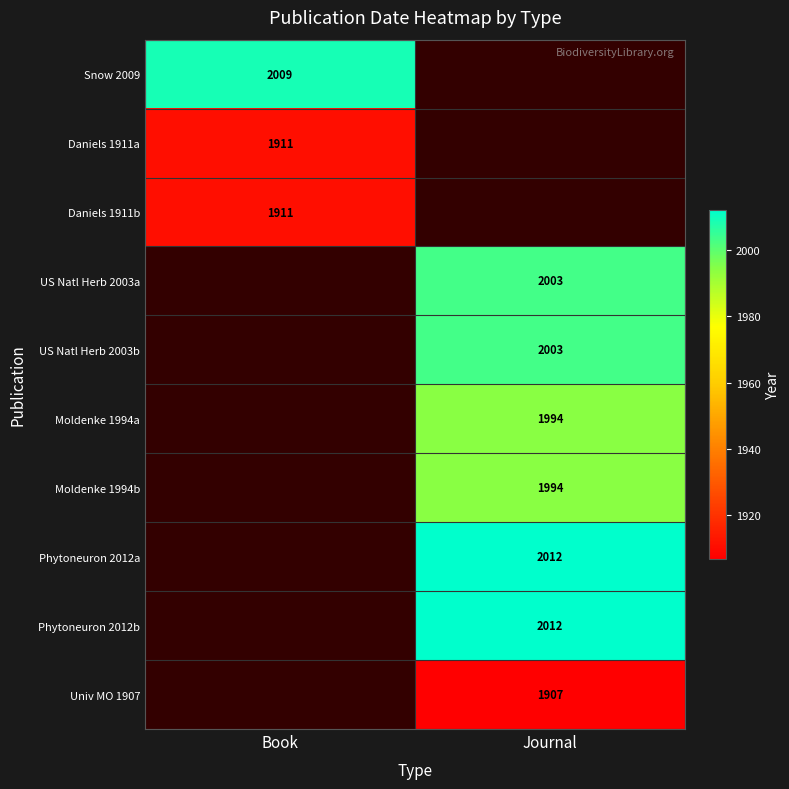

True or false: Daniels 1911a has a value of 3366 at Book.

False